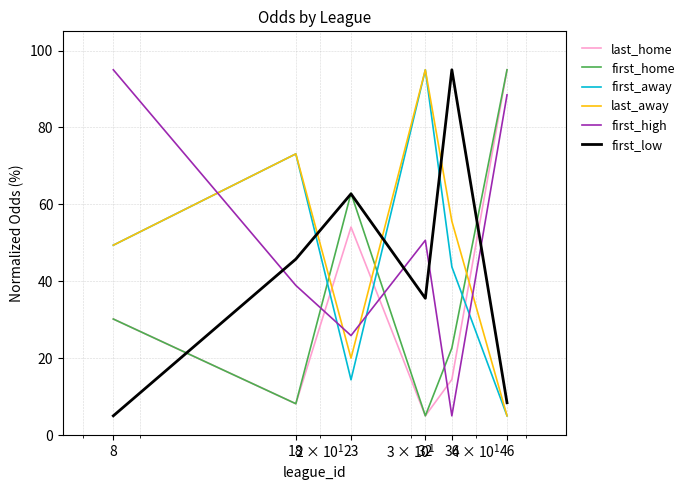

Does the chart have visible grid lines?

Yes